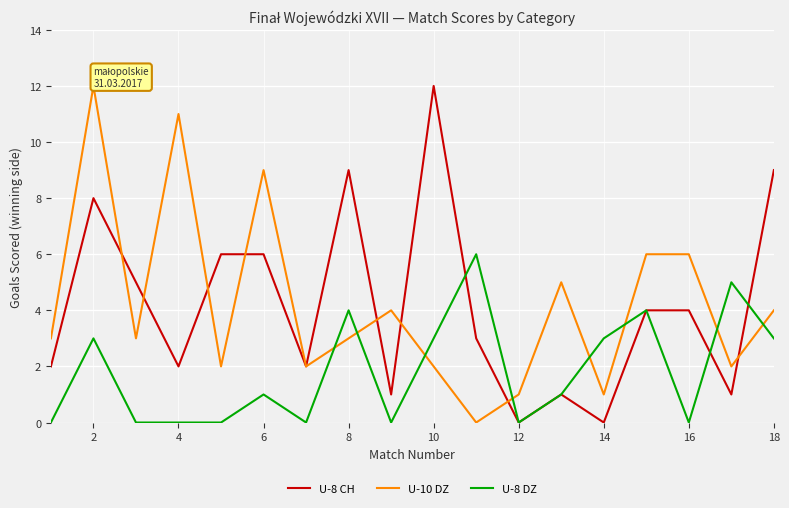

Which series ends up on top after the final intersection of U-8 DZ and U-10 DZ?

U-10 DZ